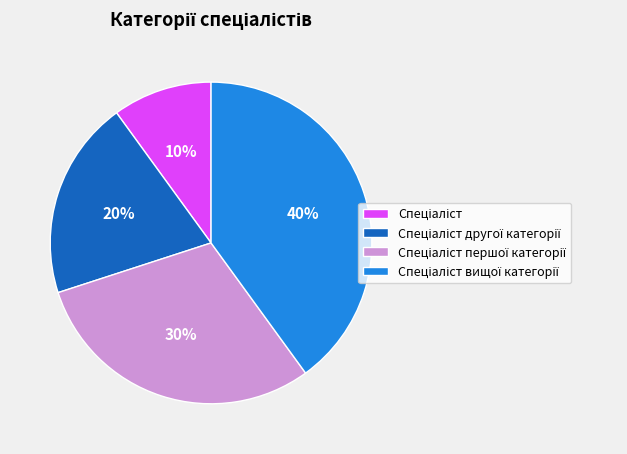

To the nearest percent, what is the difference between the largest and smallest slice percentages?

30%